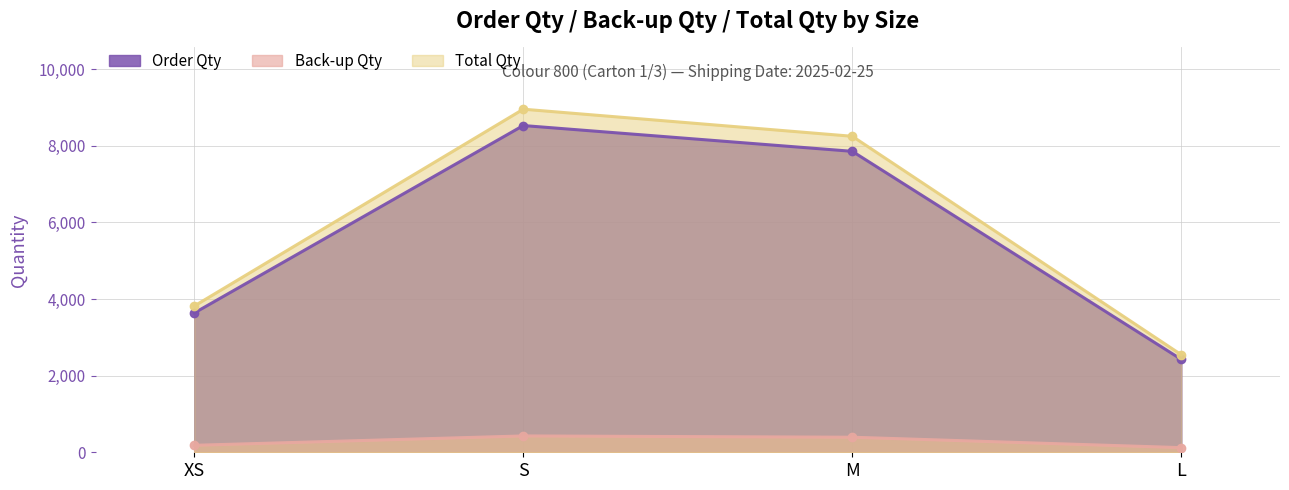

At which label does Back-up Qty first exceed 392?

S